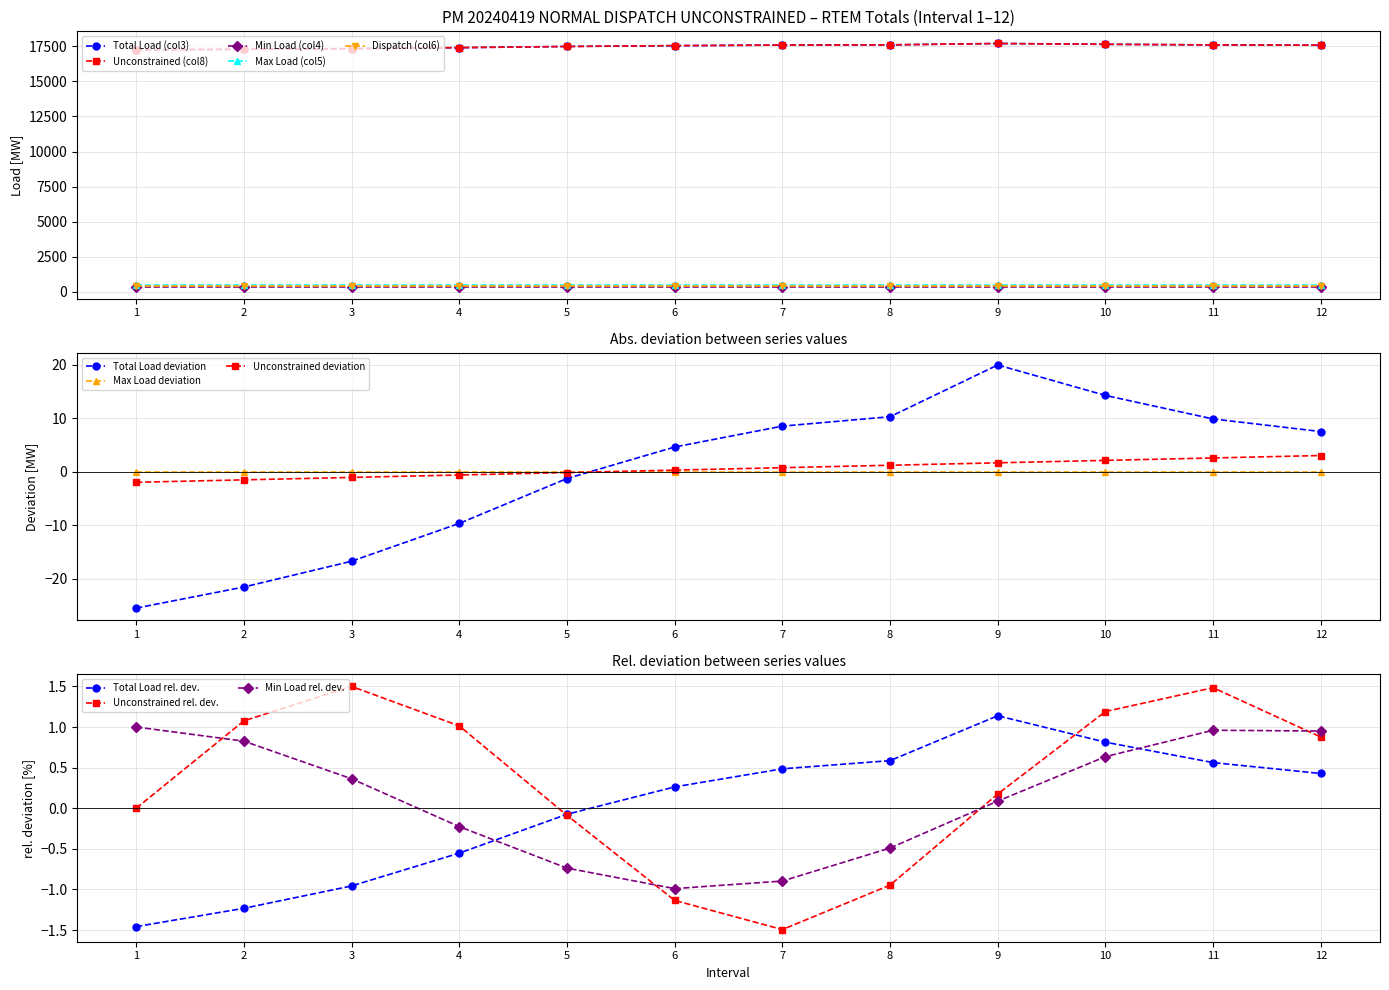

How many series are shown in this chart?

6